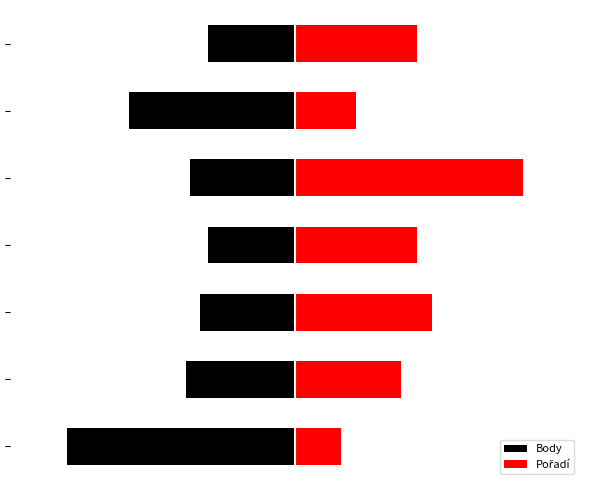

What is the sum of the Body values at 4 and 1?

-74.9